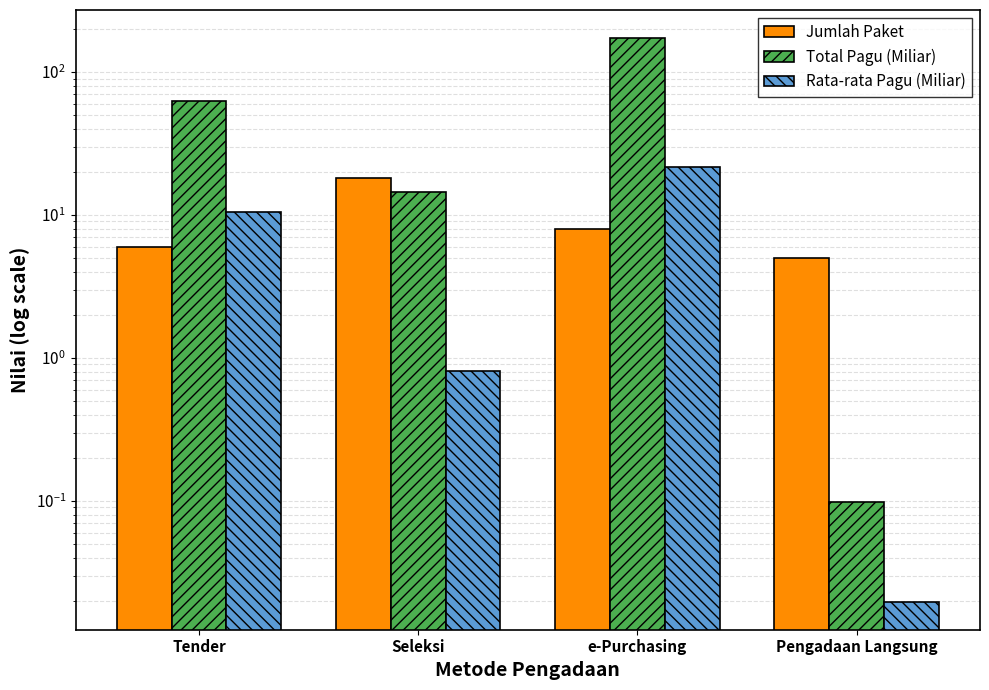

The Rata-rata Pagu (Miliar) series shows 0.0 at Pengadaan Langsung. True or false?

False